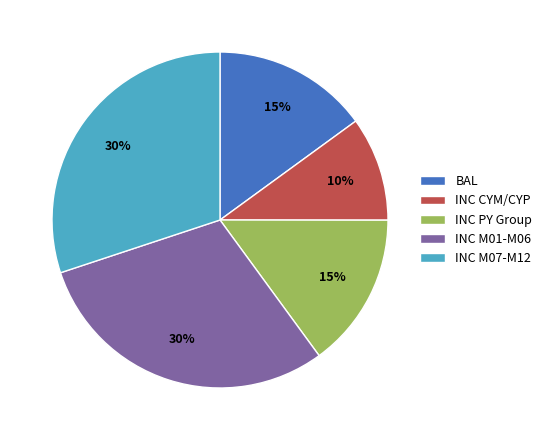

Which has a higher value, INC CYM/CYP or INC PY Group?

INC PY Group